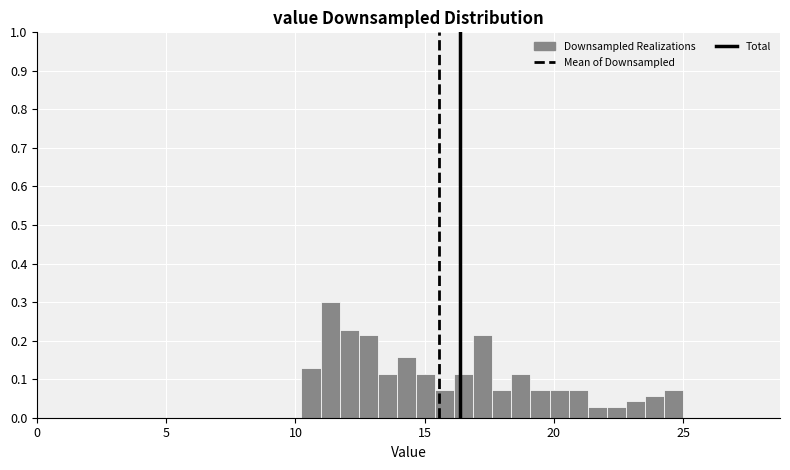

Read against the x-axis, roughly where is the centre of the tallest bar?

11.5